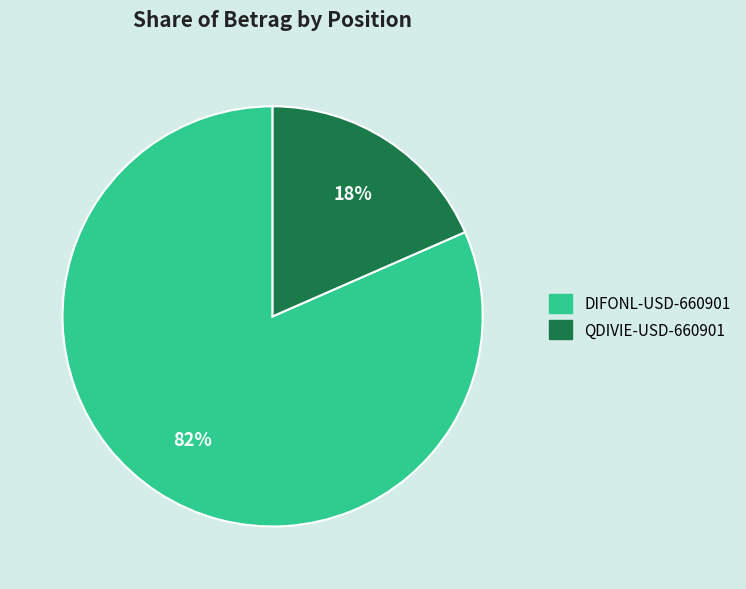

The DIFONL-USD-660901 slice represents 82% of the pie. True or false?

True